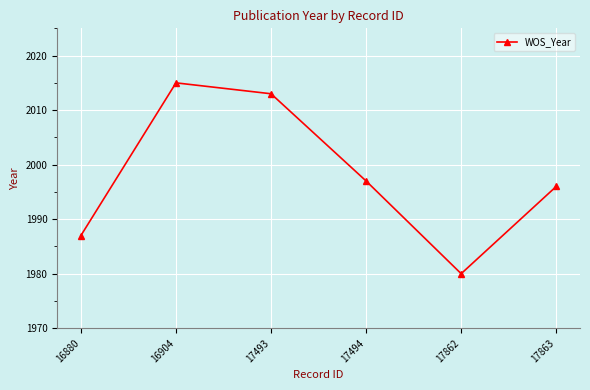

At which label does the data first exceed 1997?

16904